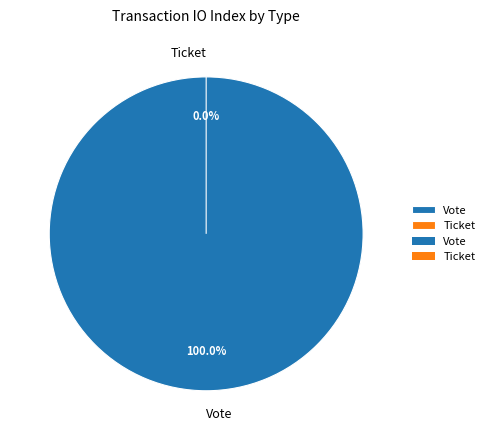

What is the smallest slice in the pie chart?

Ticket